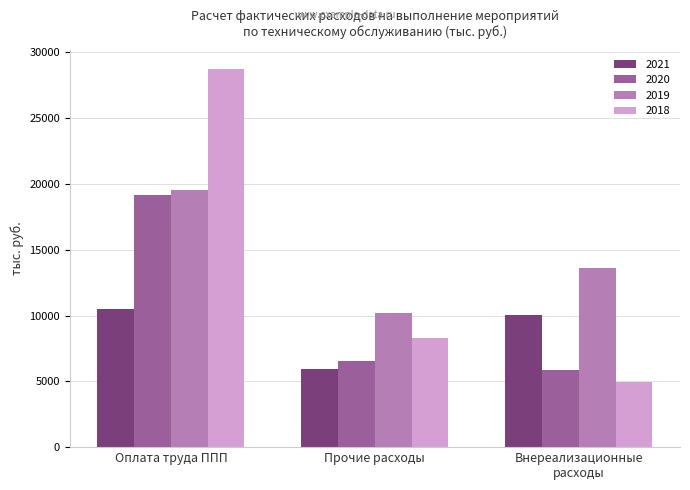

The 2021 series shows 10526.8 at Оплата труда ППП. True or false?

True